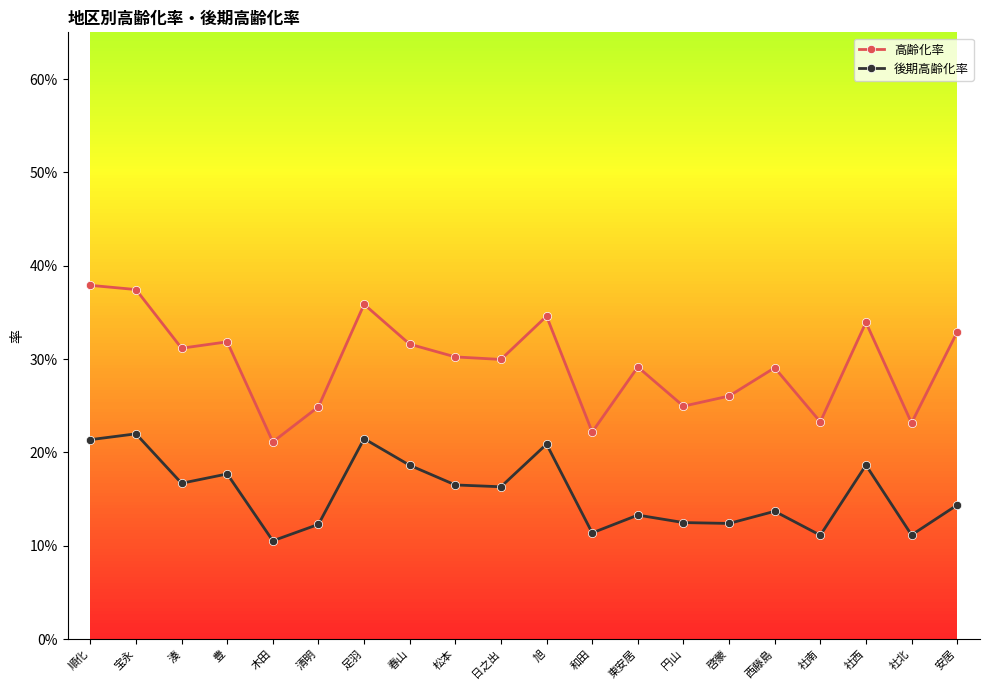

At which label does 高齢化率 reach its peak?

順化